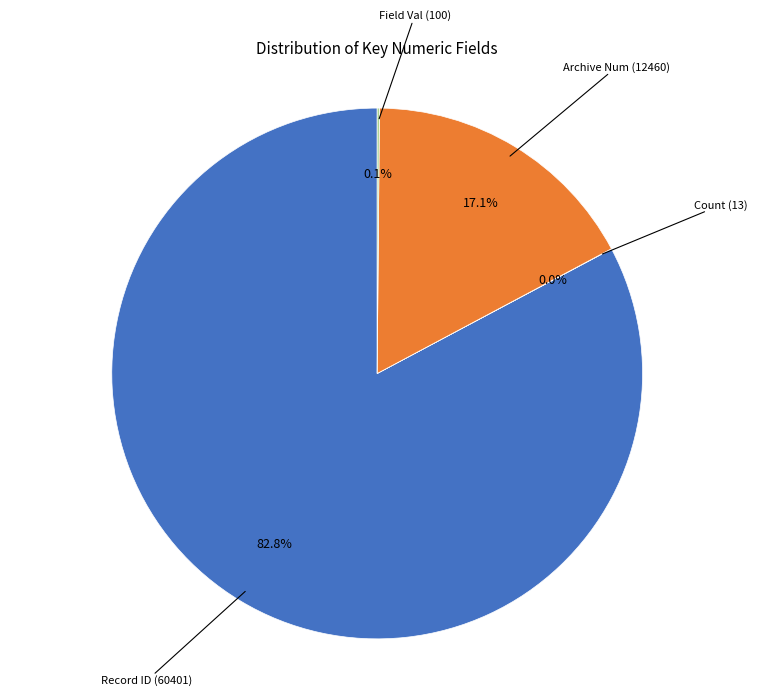

Is there any slice that represents more than half of the pie?

Yes